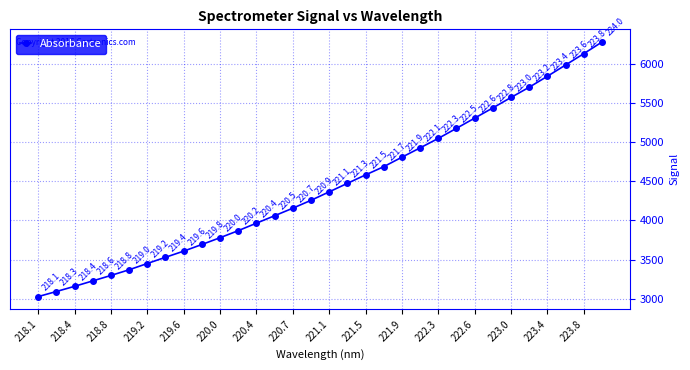

True or false: there are more than 1 points higher than both neighbors.

False